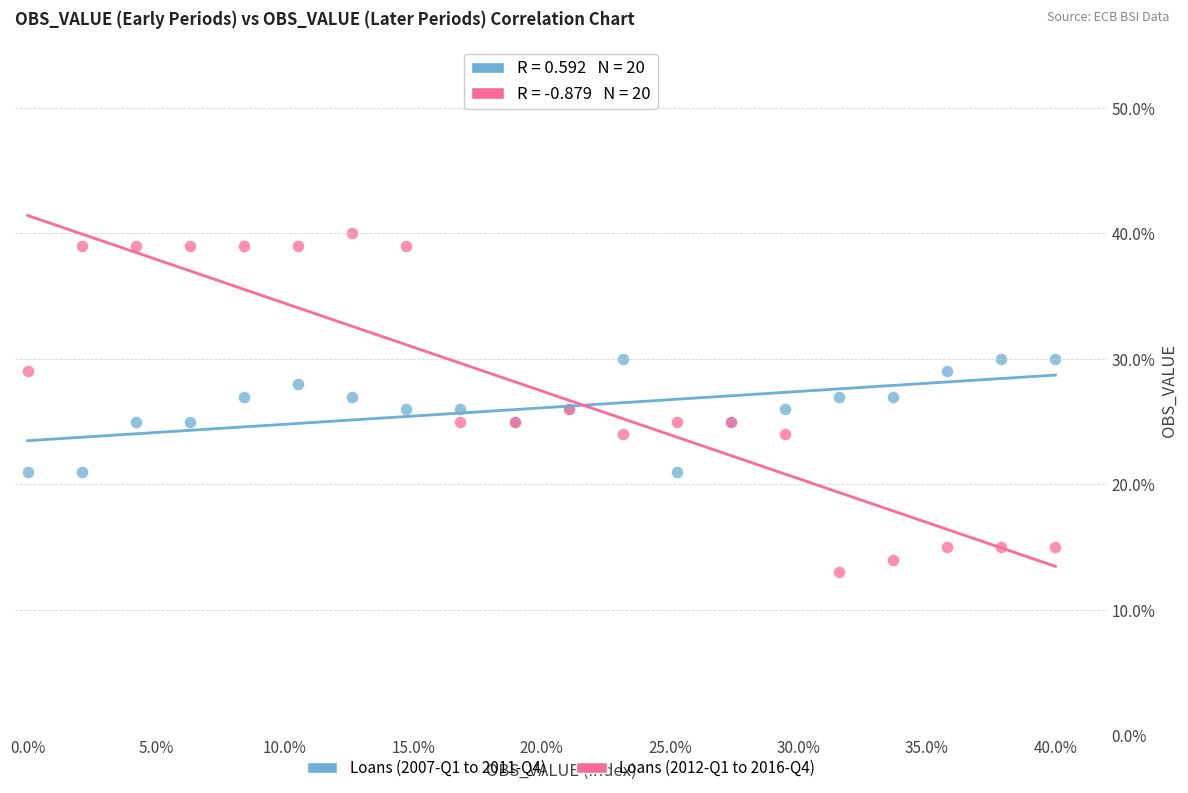

What are all the series names shown in the legend?

Loans (2007-Q1 to 2011-Q4), Loans (2012-Q1 to 2016-Q4)